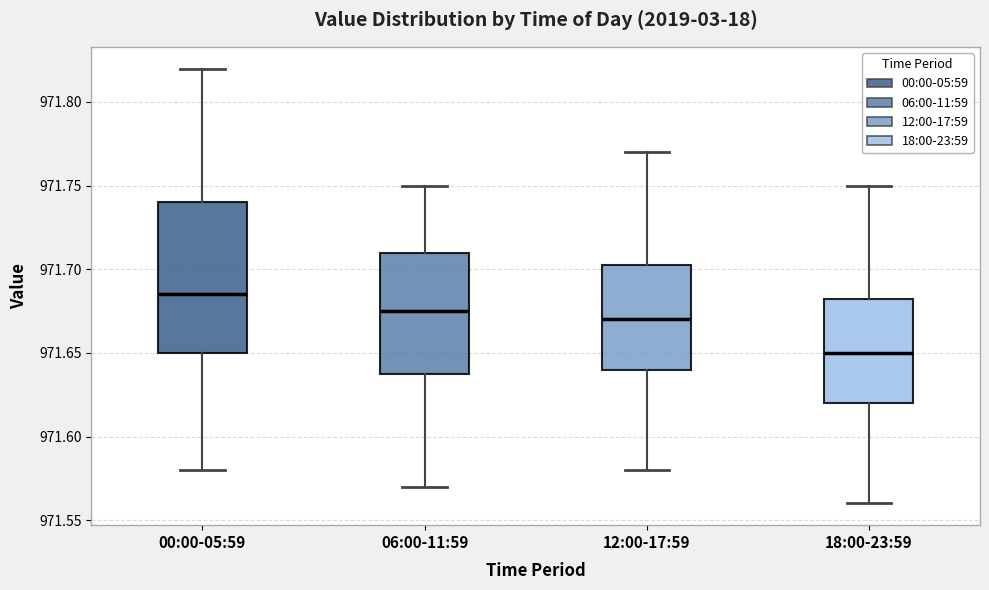

Where is the lower edge of the box for 06:00-11:59 on the y-axis? The values are not printed on the chart, so give them approximately, as read against the axis.

971.640